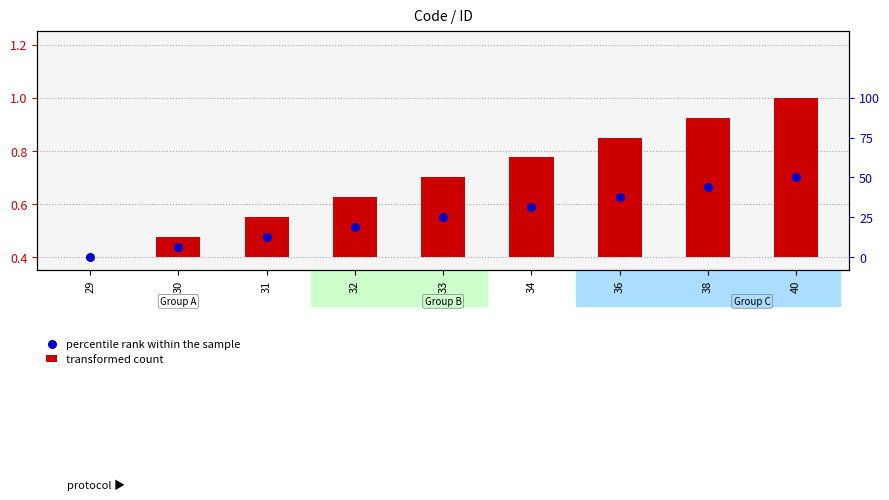

At how many categories does at least one series exceed 0?

9